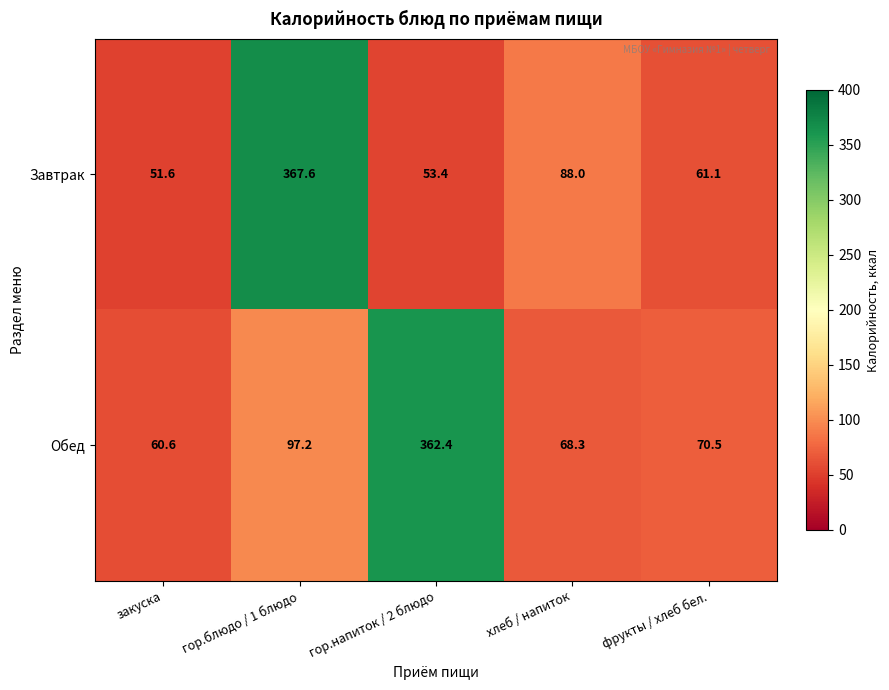

Which category has the lowest value across all series?

закуска